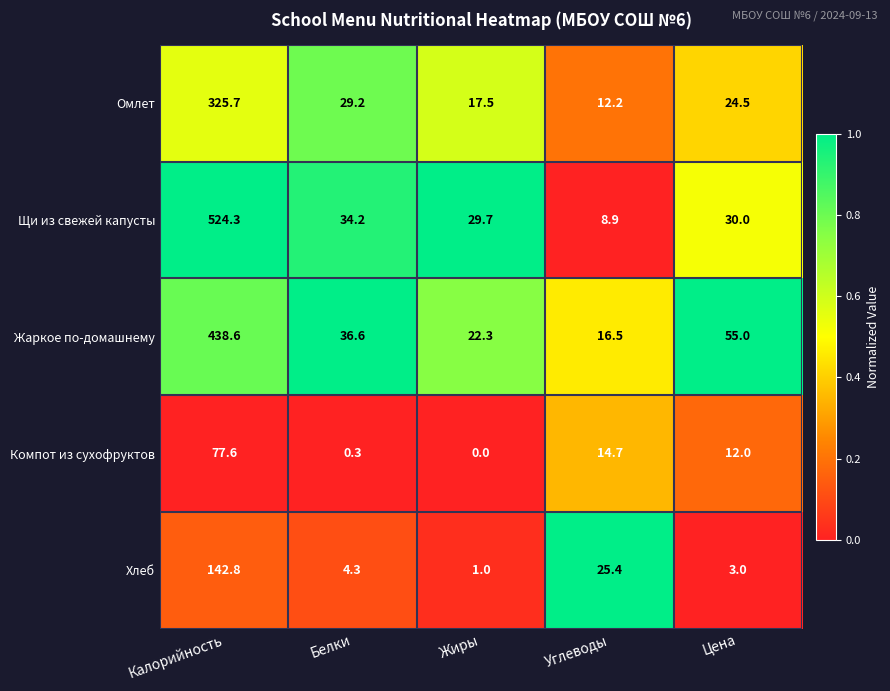

Count the number of data series in this chart.

5